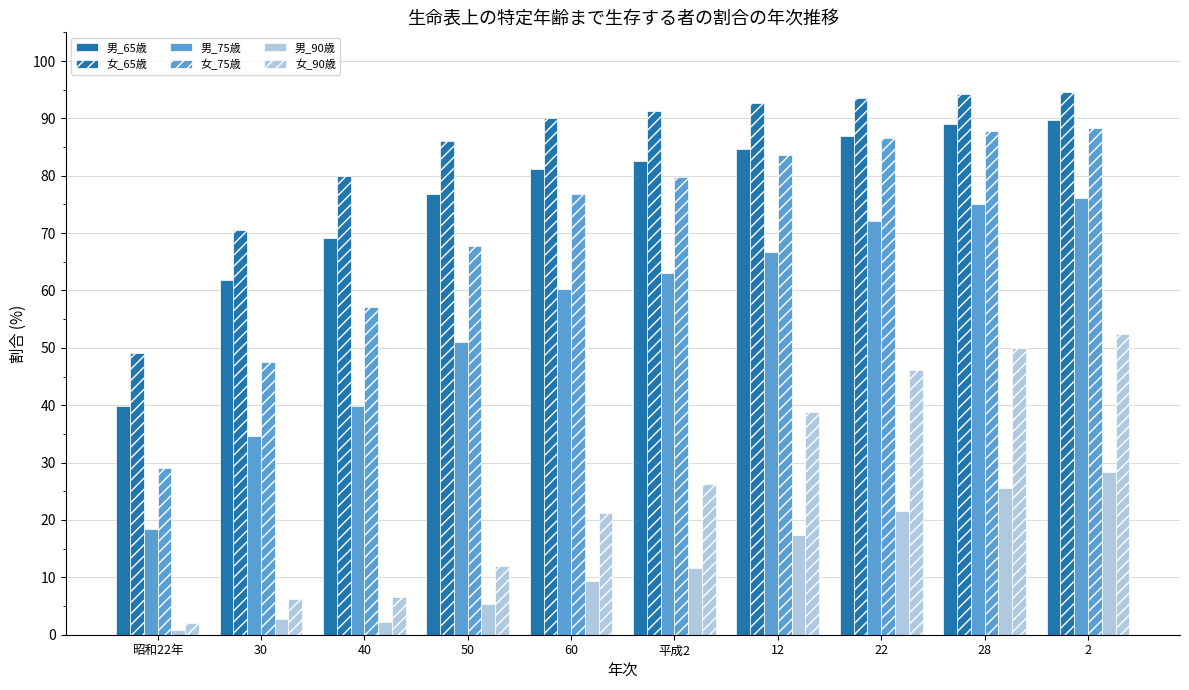

Rank the series at 40 from highest to lowest value.

女_65歳, 男_65歳, 女_75歳, 男_75歳, 女_90歳, 男_90歳